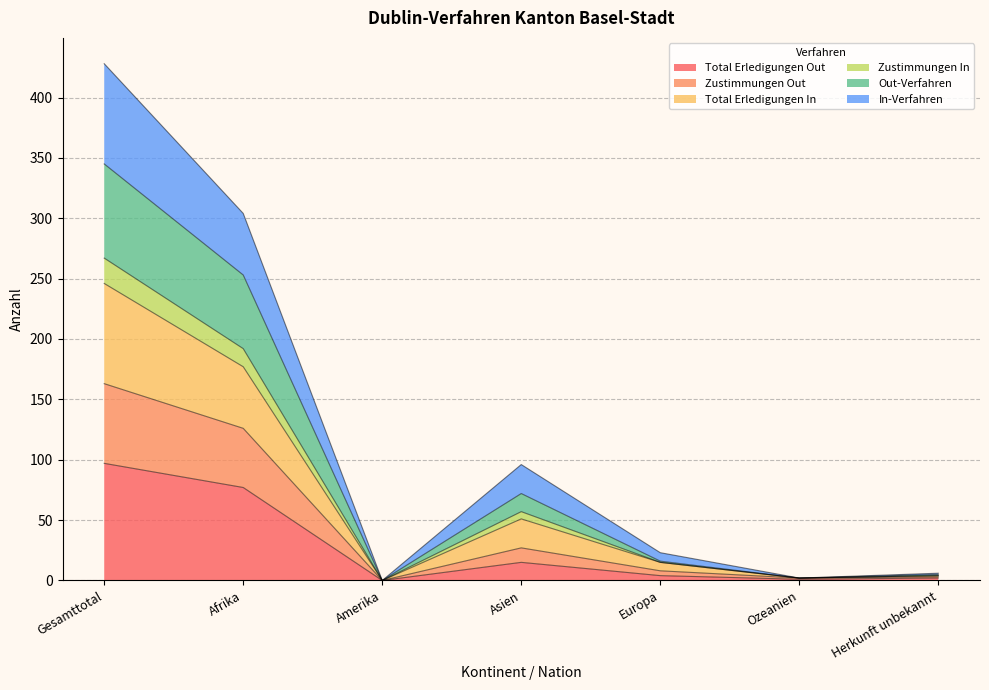

Does the chart display data point markers on the line(s)?

No